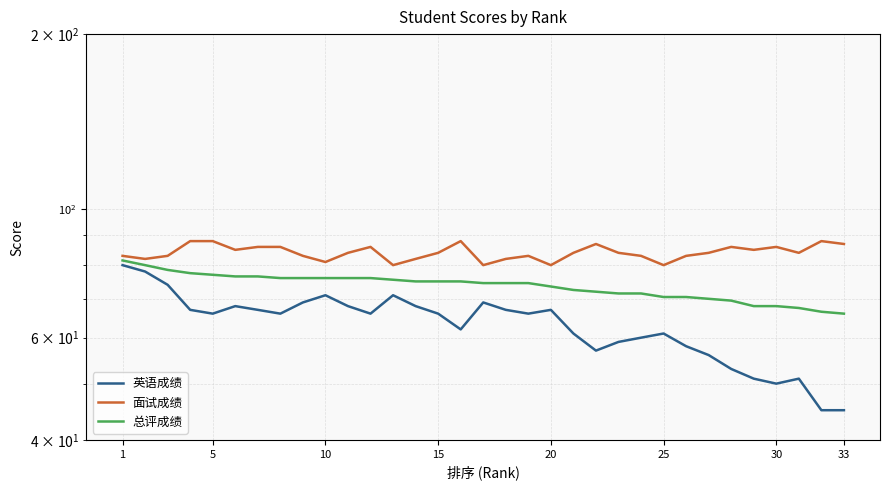

How many interior local valleys does the 面试成绩 series have?

9